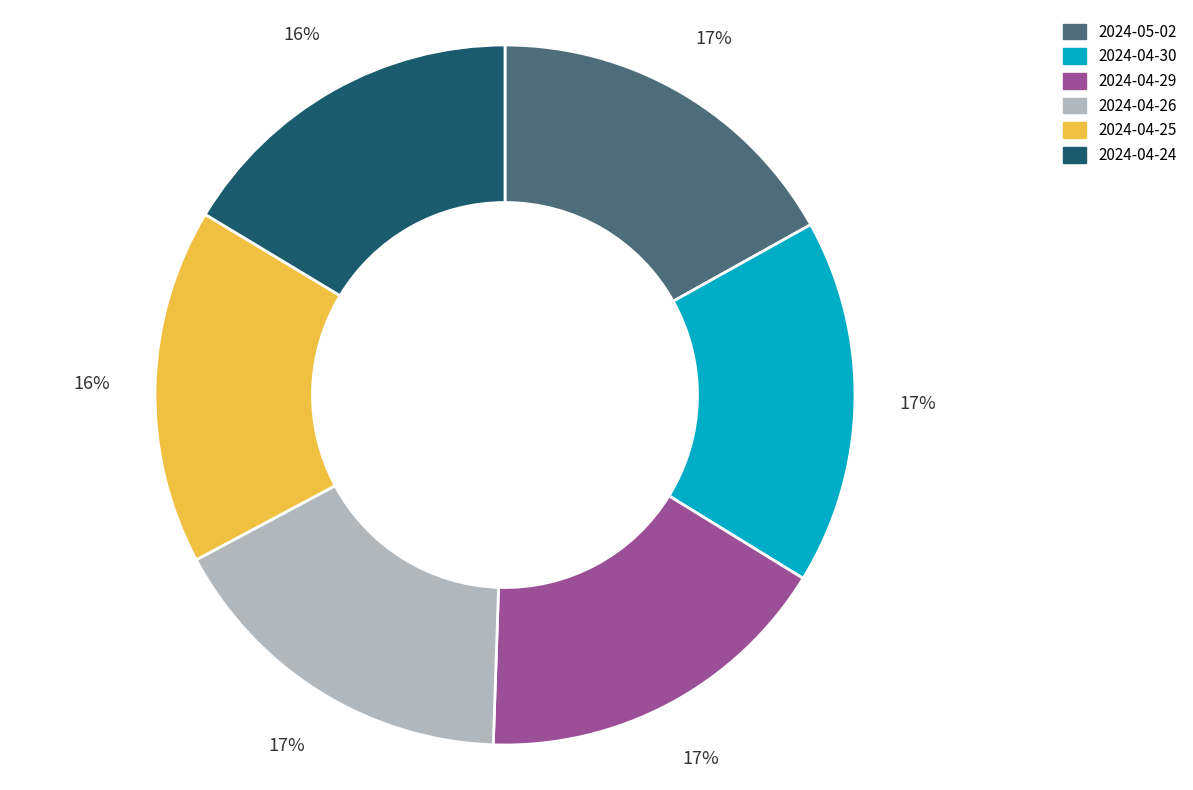

What is the ratio of the value at 2024-04-26 to the value at 2024-04-30?

1.0